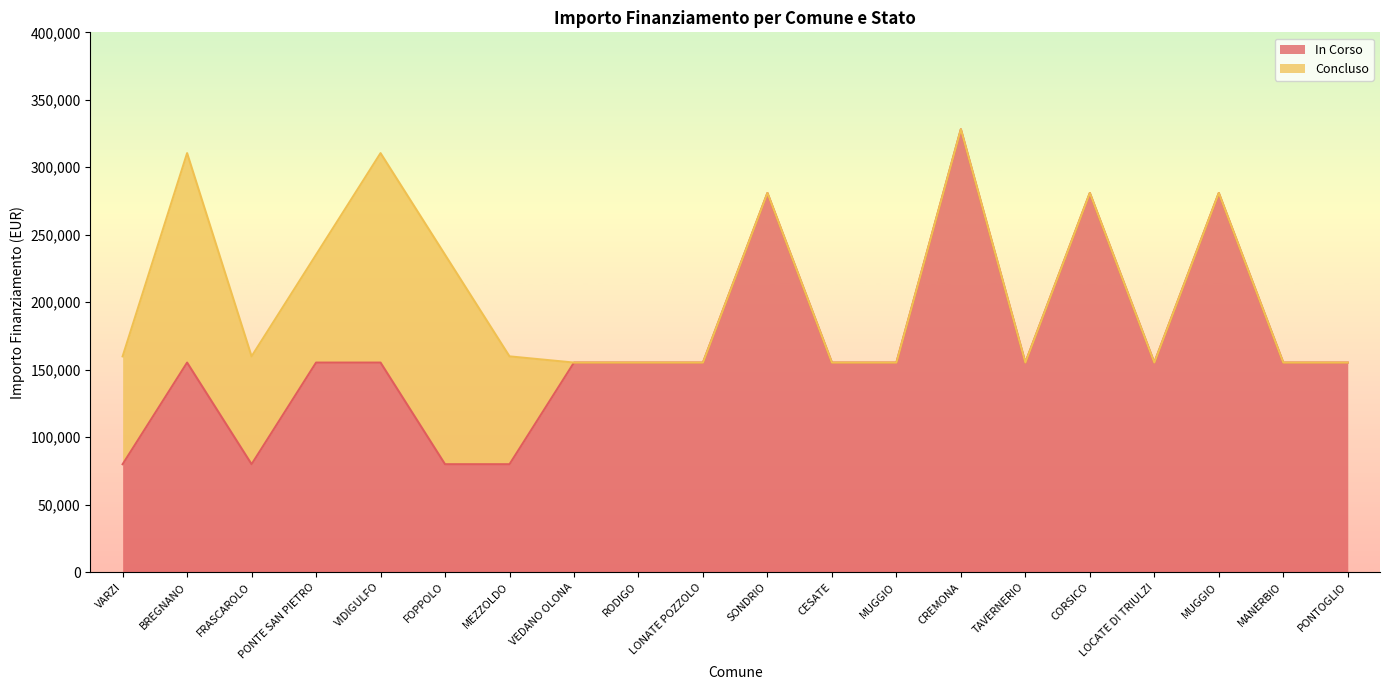

What is the value of the 13th point from the left?

155234